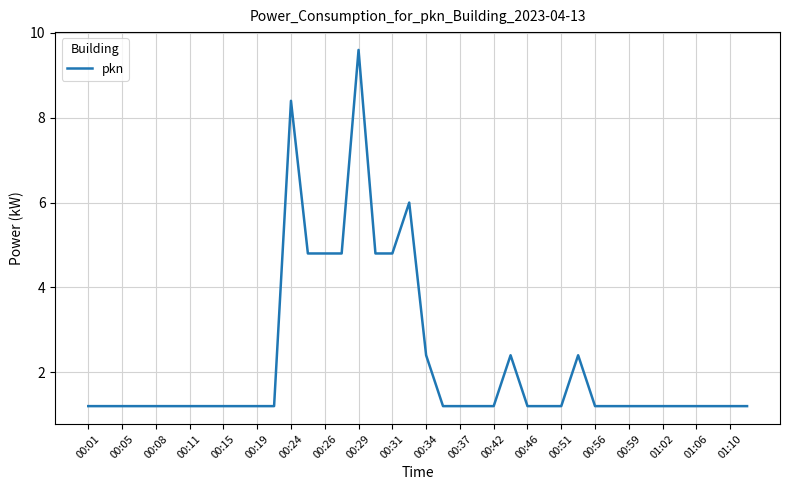

What is the sum of all values?

90.0